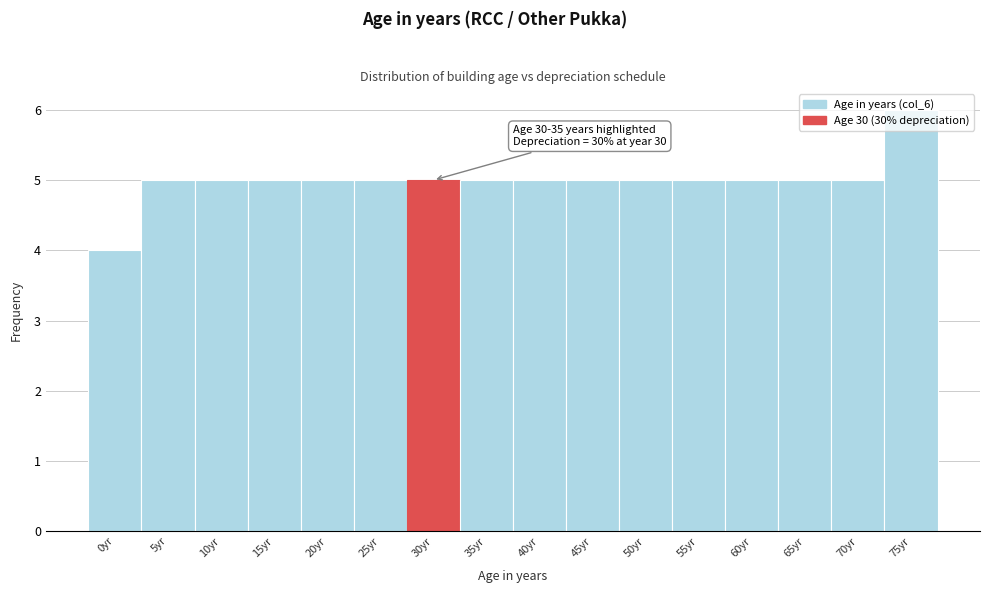

What is the sum of all values?

80